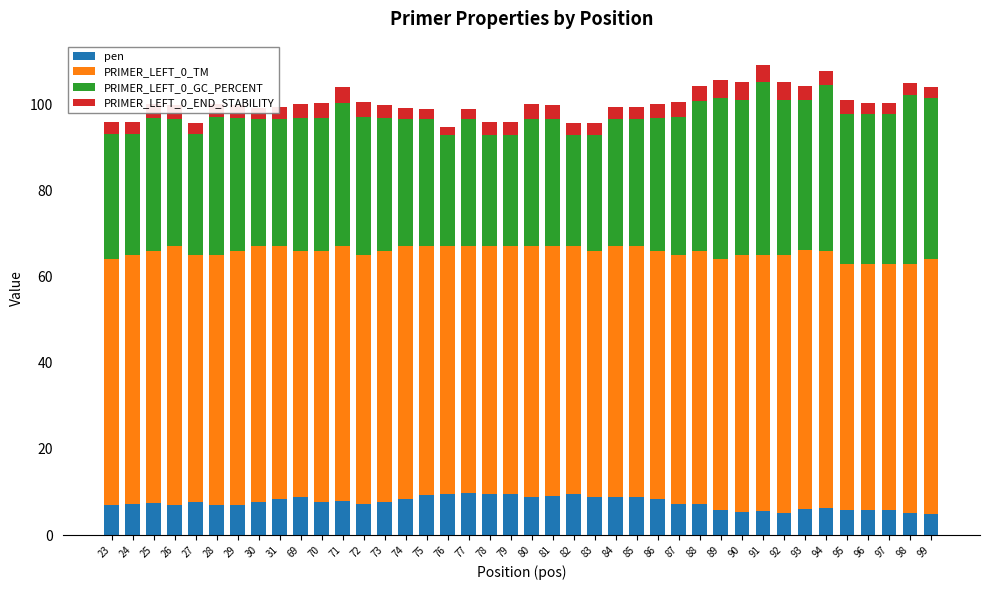

What are all the series names shown in the legend?

pen, PRIMER_LEFT_0_TM, PRIMER_LEFT_0_GC_PERCENT, PRIMER_LEFT_0_END_STABILITY